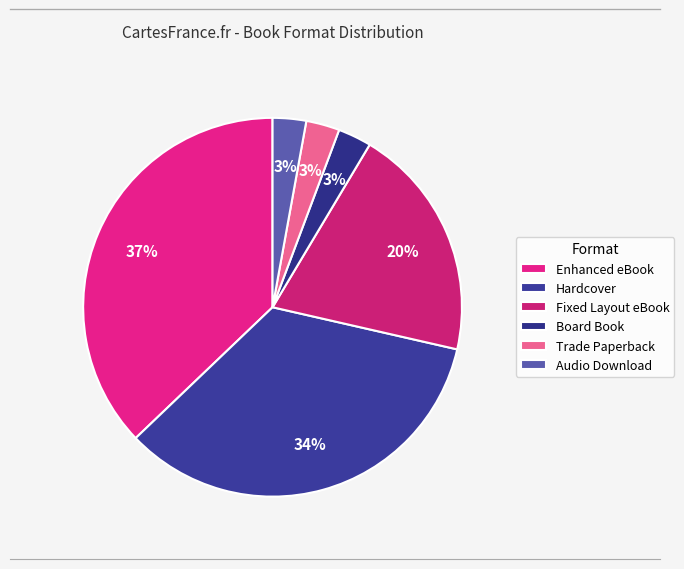

Is it true that Fixed Layout eBook is 26% of the pie?

False